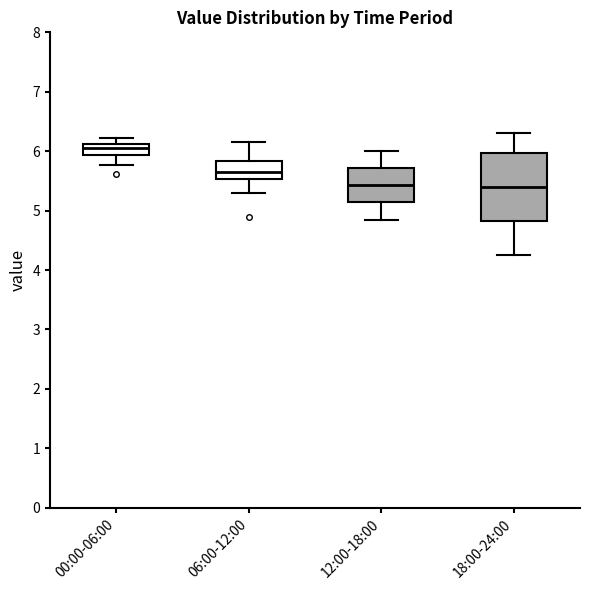

Where is the lower edge of the box for 18:00-24:00 on the y-axis? The values are not printed on the chart, so give them approximately, as read against the axis.

4.8